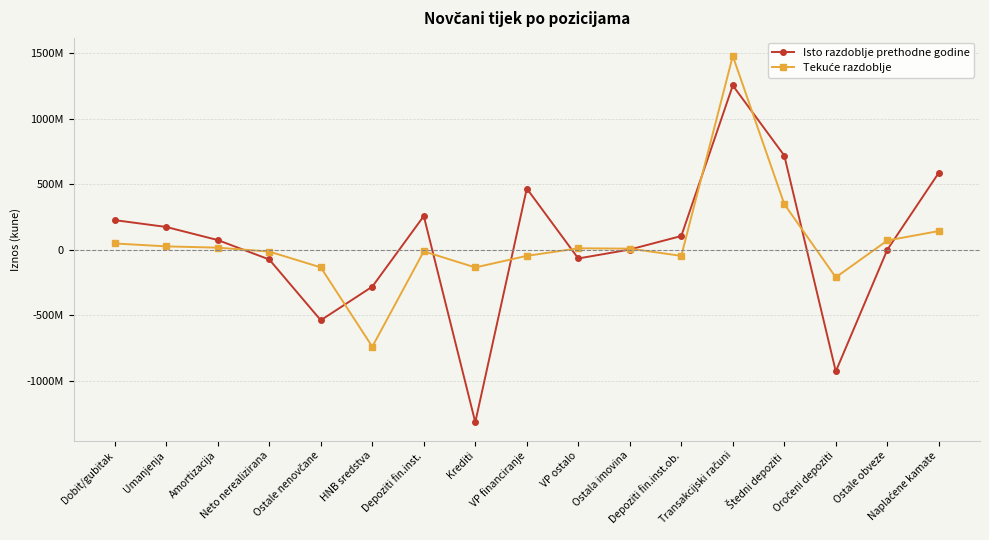

Which series changed the most between Krediti and Ostala imovina?

Isto razdoblje prethodne godine